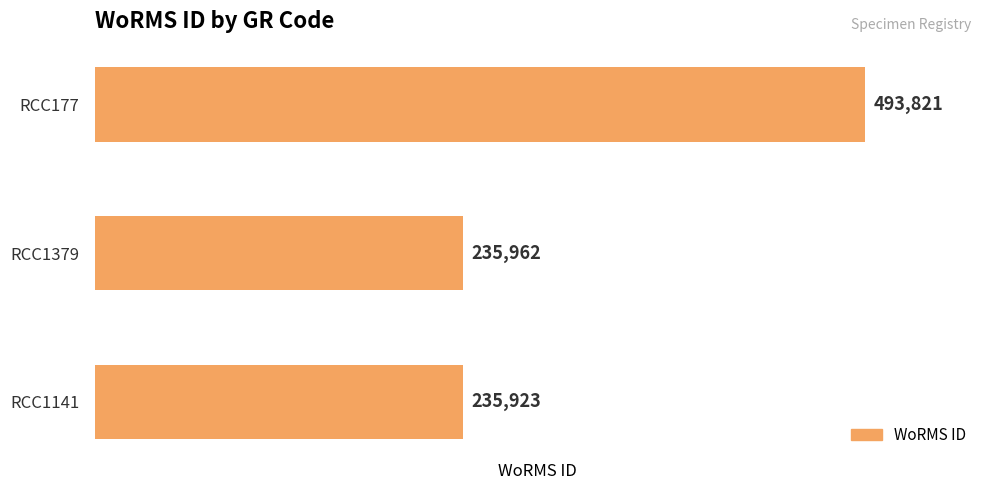

True or false: the data shows 389223 at RCC1141.

False